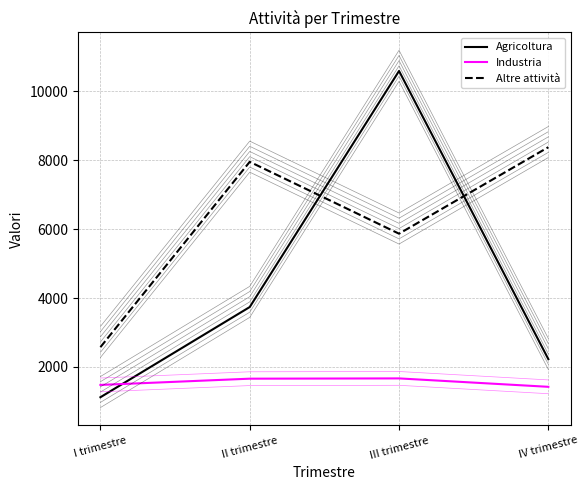

What is the difference between the second highest and second lowest values in the Altre attività series?

2085